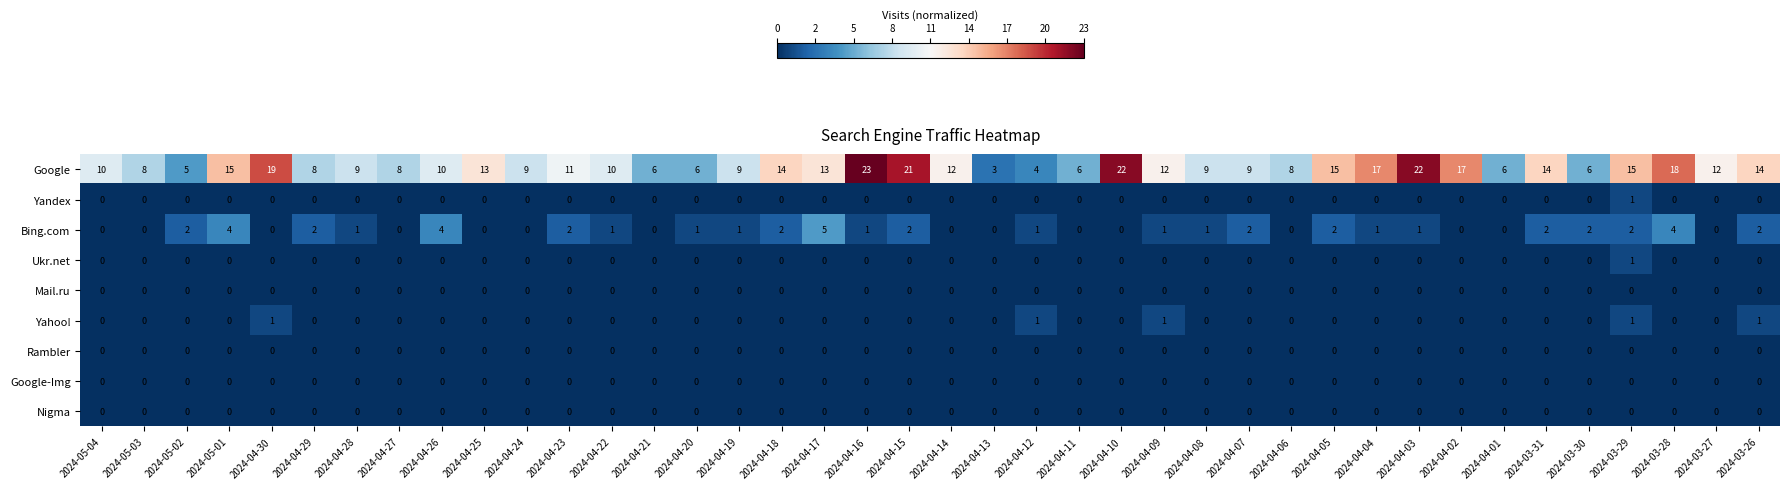

Is it true that Yahoo! equals -1 at 2024-04-03?

False